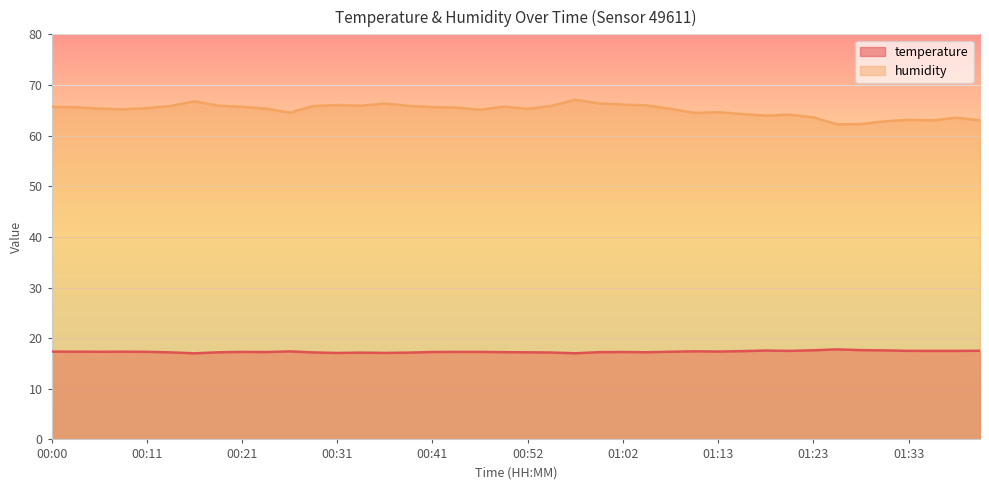

Reading left to right, what are all the values shown in this chart?

temperature: 17.3	17.3	17.3	17.3	17.3	17.2	17.0	17.2	17.3	17.2	17.4	17.2	17.1	17.1	17.1	17.1	17.3	17.3	17.3	17.2	17.2	17.2	17.0	17.2	17.3	17.2	17.3	17.4	17.4	17.4	17.6	17.5	17.6	17.8	17.6	17.6	17.5	17.5	17.5	17.5
humidity: 65.7	65.6	65.3	65.2	65.4	65.8	66.8	65.9	65.7	65.3	64.5	65.8	66.0	65.9	66.3	65.9	65.6	65.5	65.1	65.7	65.3	65.9	67.1	66.3	66.1	66.0	65.3	64.5	64.6	64.3	64.0	64.1	63.6	62.2	62.3	62.8	63.1	63.0	63.5	63.0